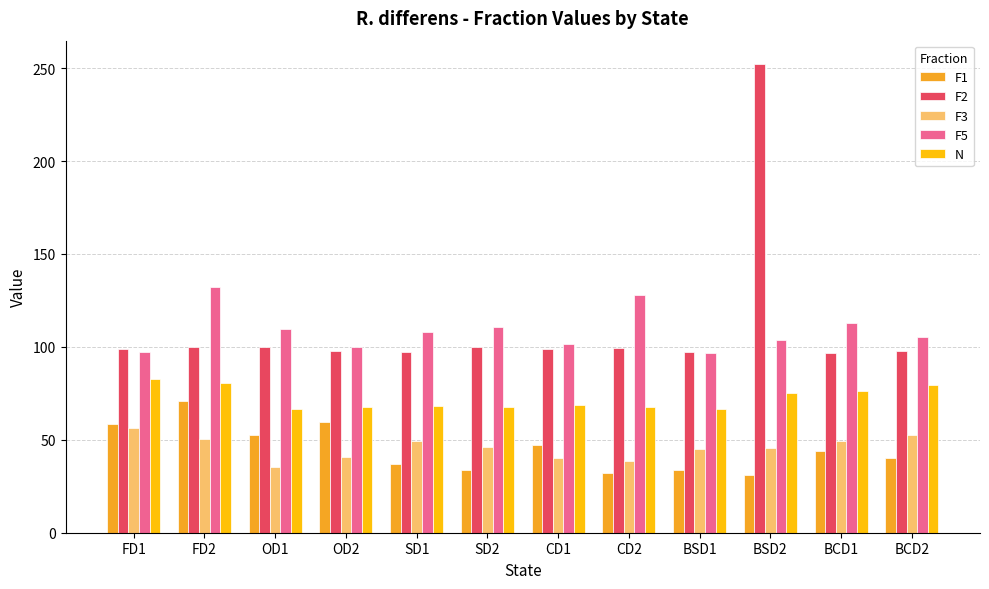

At which category is the sum across all series the highest?

BSD2